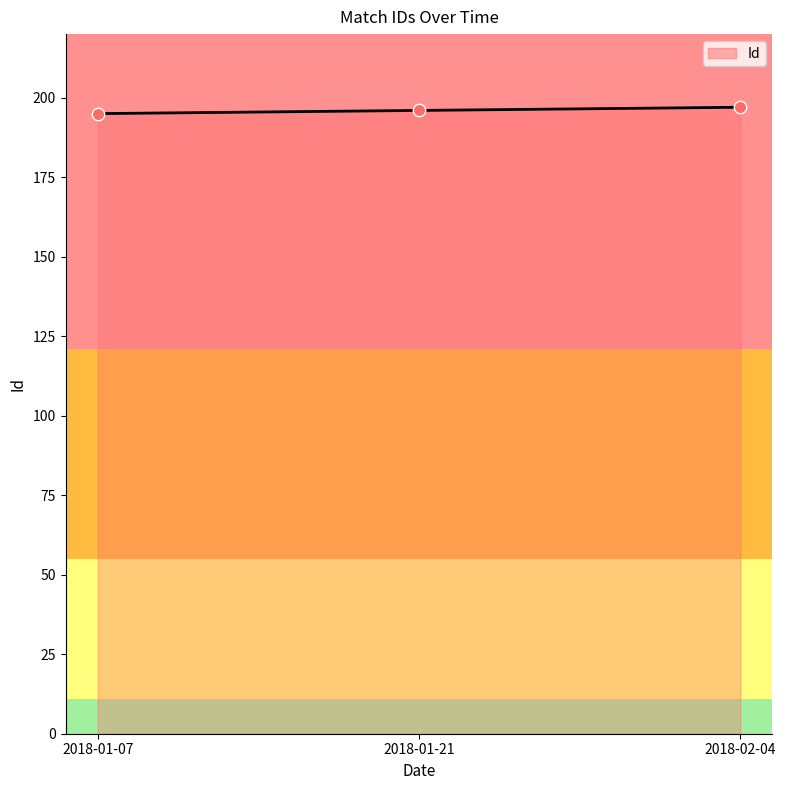

Approximately how many times larger is the value at 2018-01-07 compared to 2018-01-21?

1.0